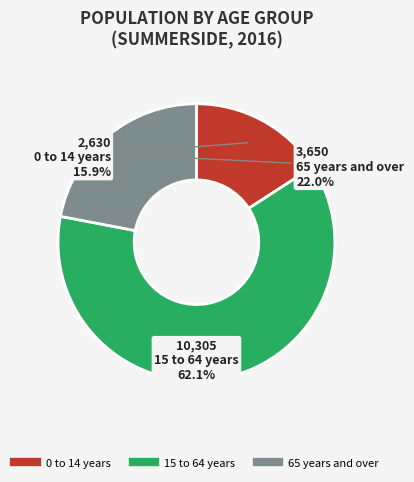

Between 65 years and over and 15 to 64 years, which is larger?

15 to 64 years